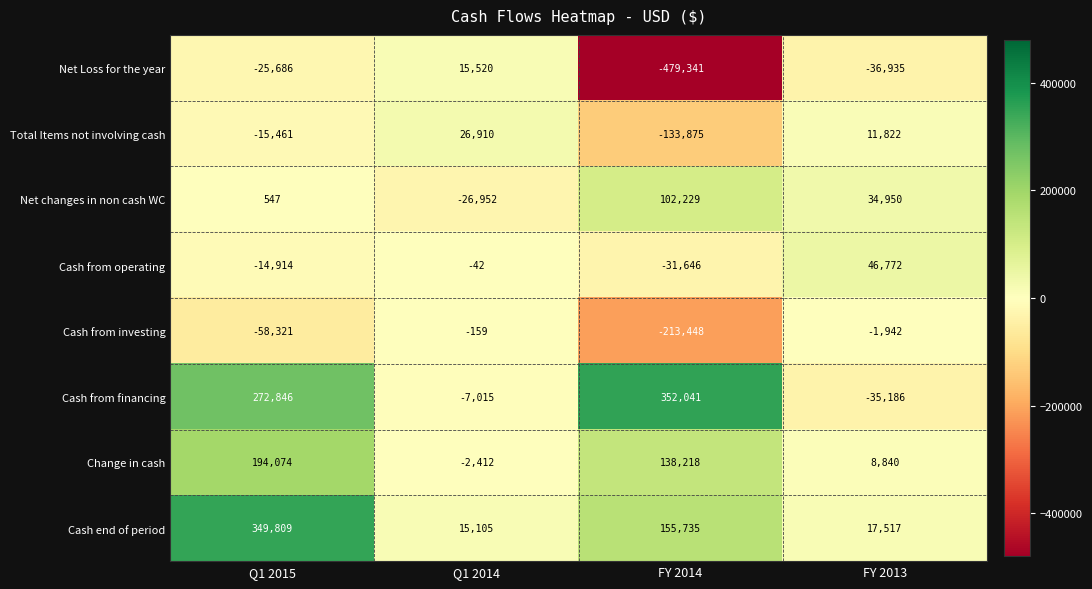

What is the total value across all series at Q1 2015?

702894